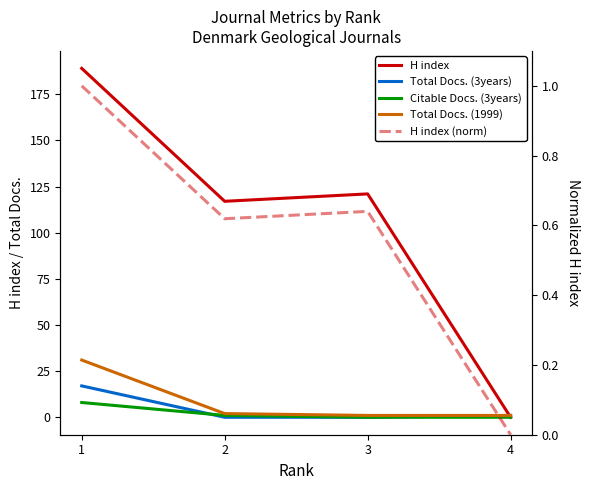

How many times do H index (norm) and Citable Docs. (3years) cross each other?

1